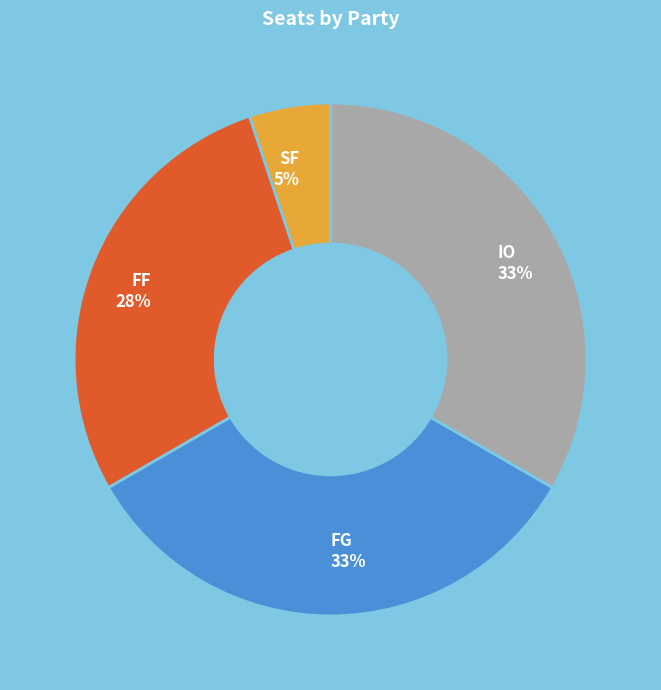

Does any single category account for the majority?

No